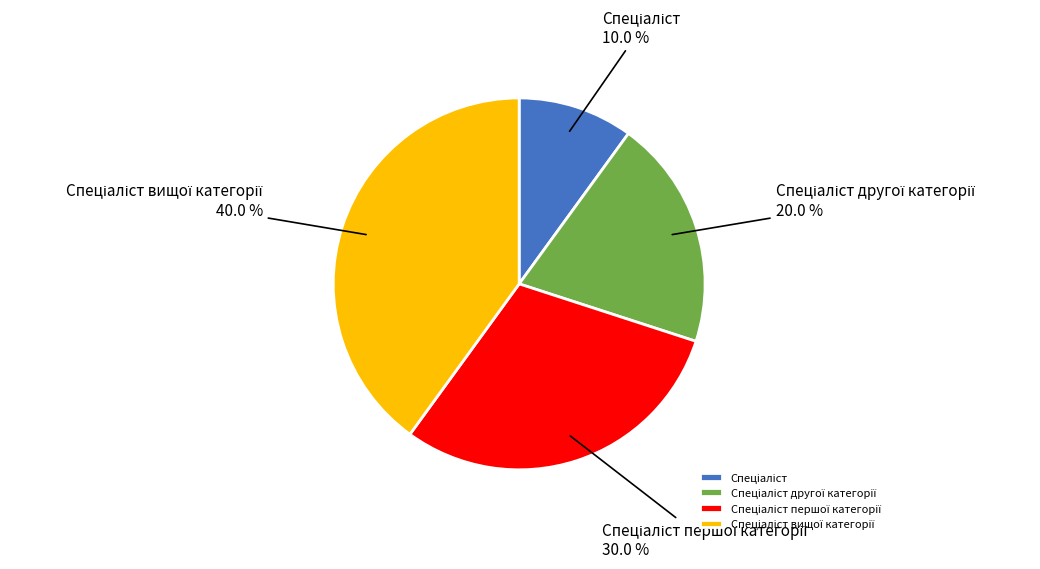

Is there a majority slice in this chart?

No